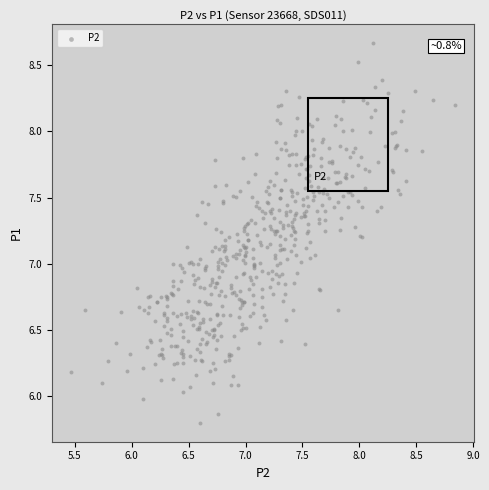

What is the range of Y values (max minus min)?

2.9